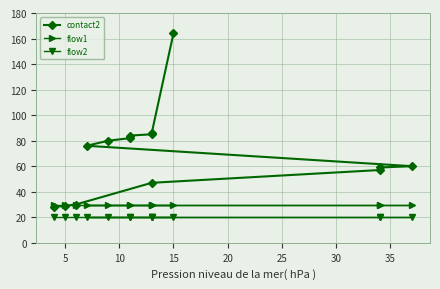

Reading left to right, what are all the values shown in this chart?

contact2: 28	29	30	47	57	59	60	76	80	82	84	85	86	164
flow1: 30	30	30	30	30	30	30	30	30	30	30	30	30	30
flow2: 20	20	20	20	20	20	20	20	20	20	20	20	20	20